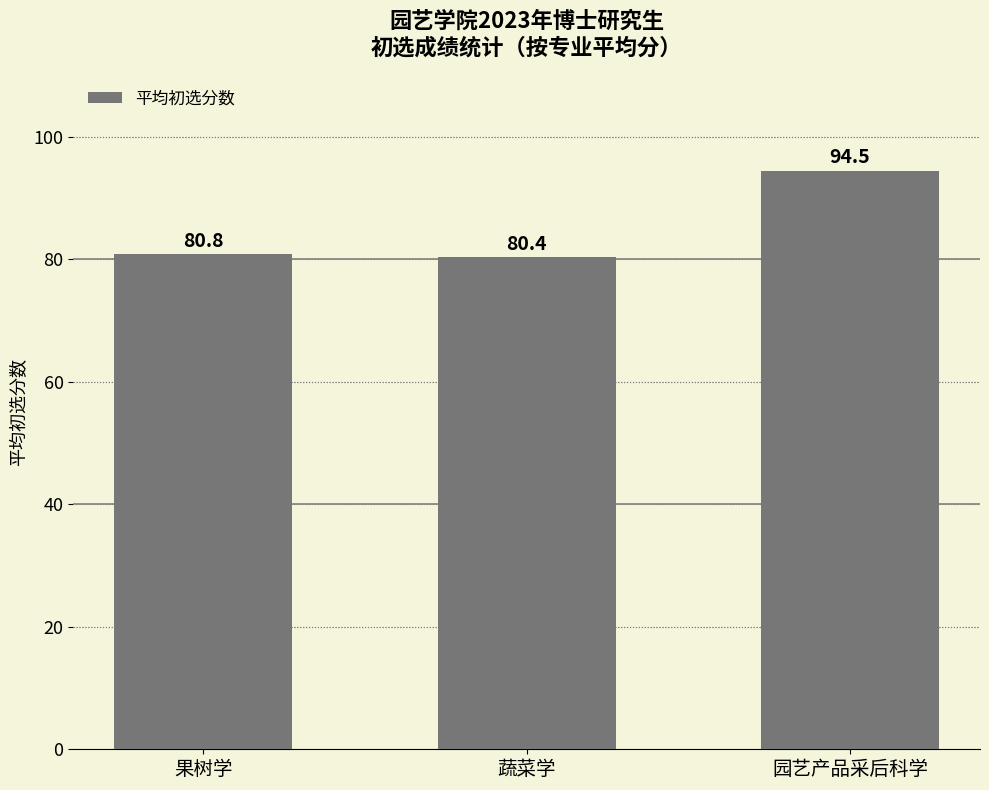

Is it true that the value at 果树学 is 29.7?

False